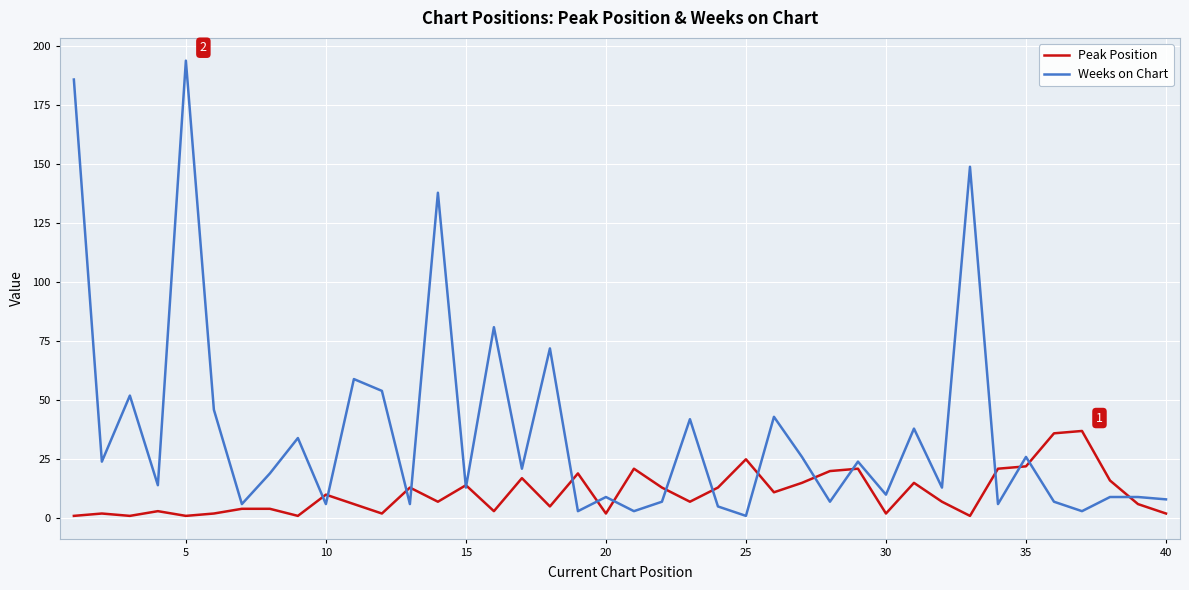

Which series has the largest total across all categories?

Weeks on Chart